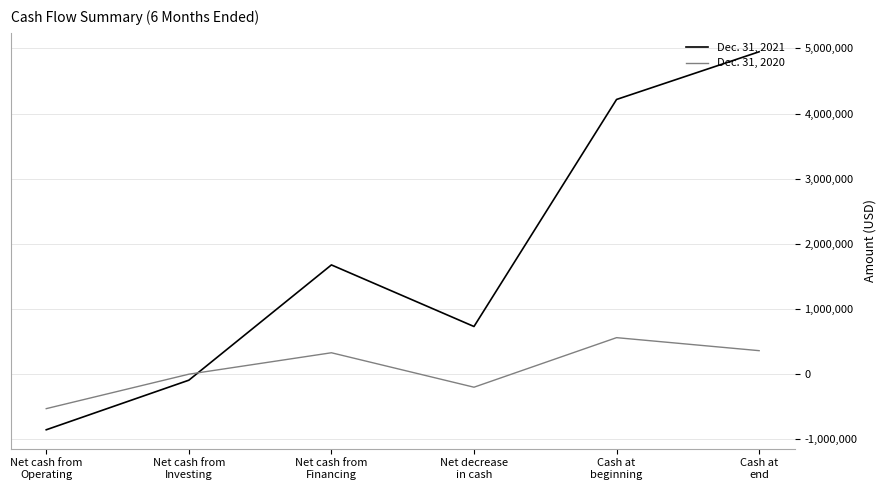

List the series in order of their peak value, highest first.

Dec. 31, 2021, Dec. 31, 2020